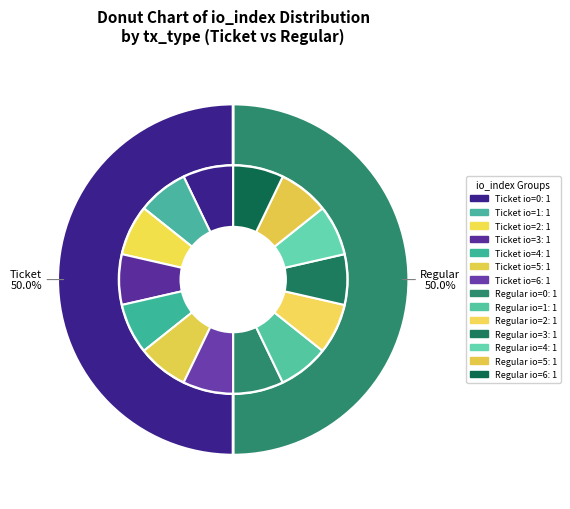

Does Regular-5 represent more than half of the total?

No